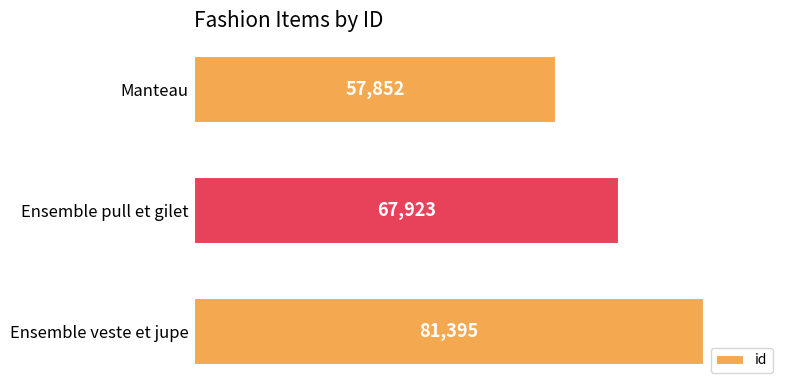

What is the minimum value shown in the chart?

57852